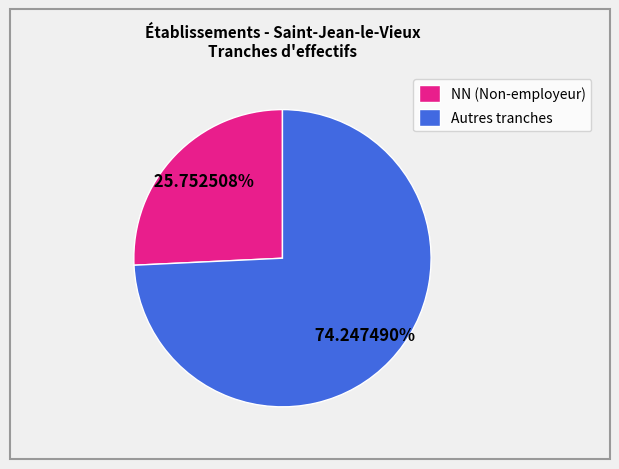

Is there any slice that represents more than half of the pie?

Yes